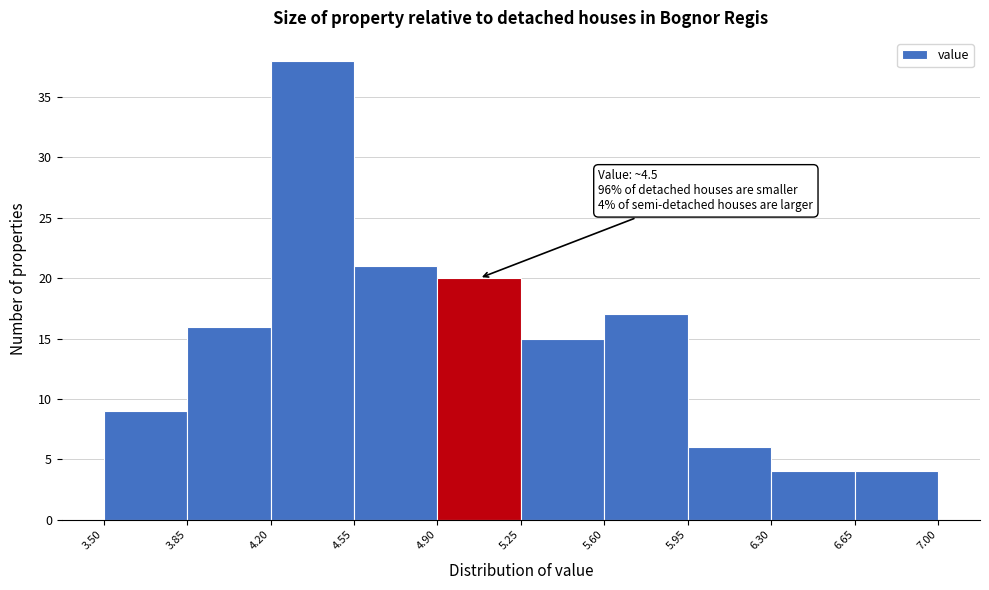

Which range on the x-axis has the tallest bar?

4.20 to 4.55